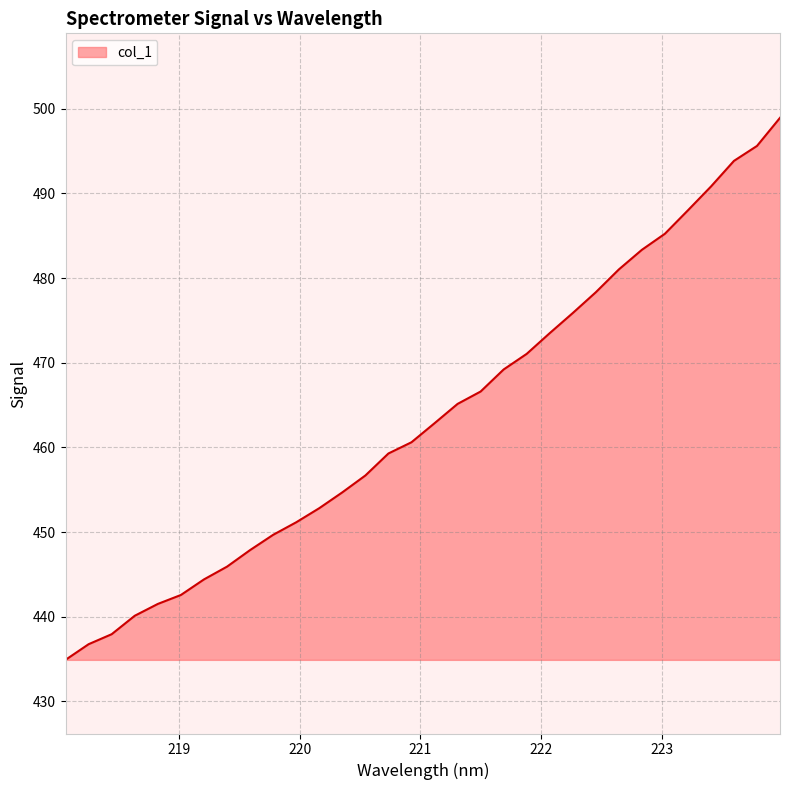

What is the difference between the maximum and minimum values?

64.0